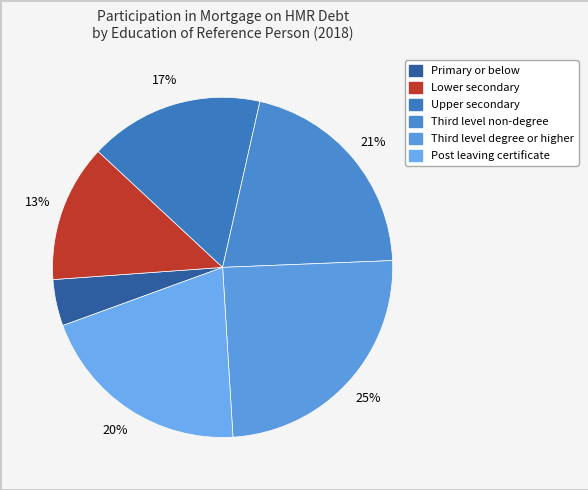

True or false: Post leaving certificate accounts for 20% of the total.

True